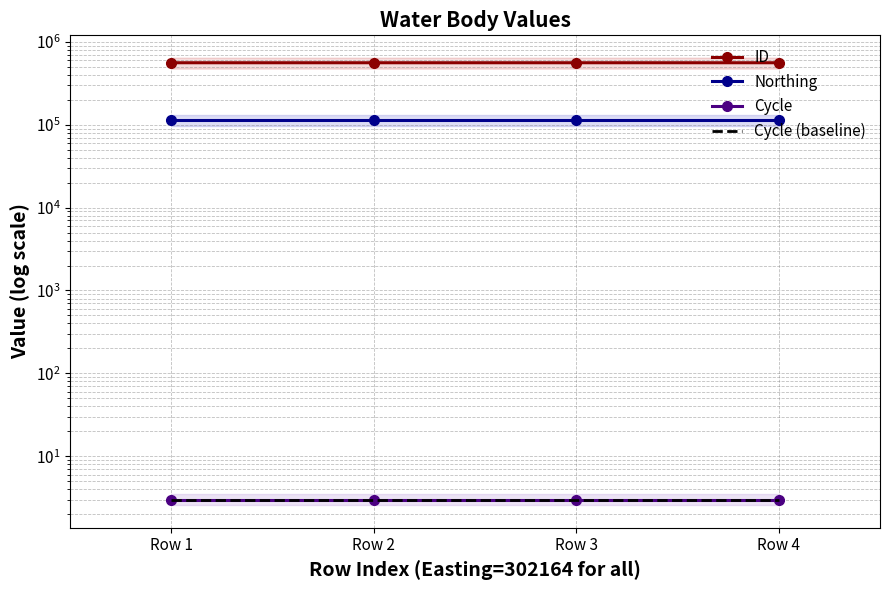

What is the average value of the Cycle (baseline) series?

3